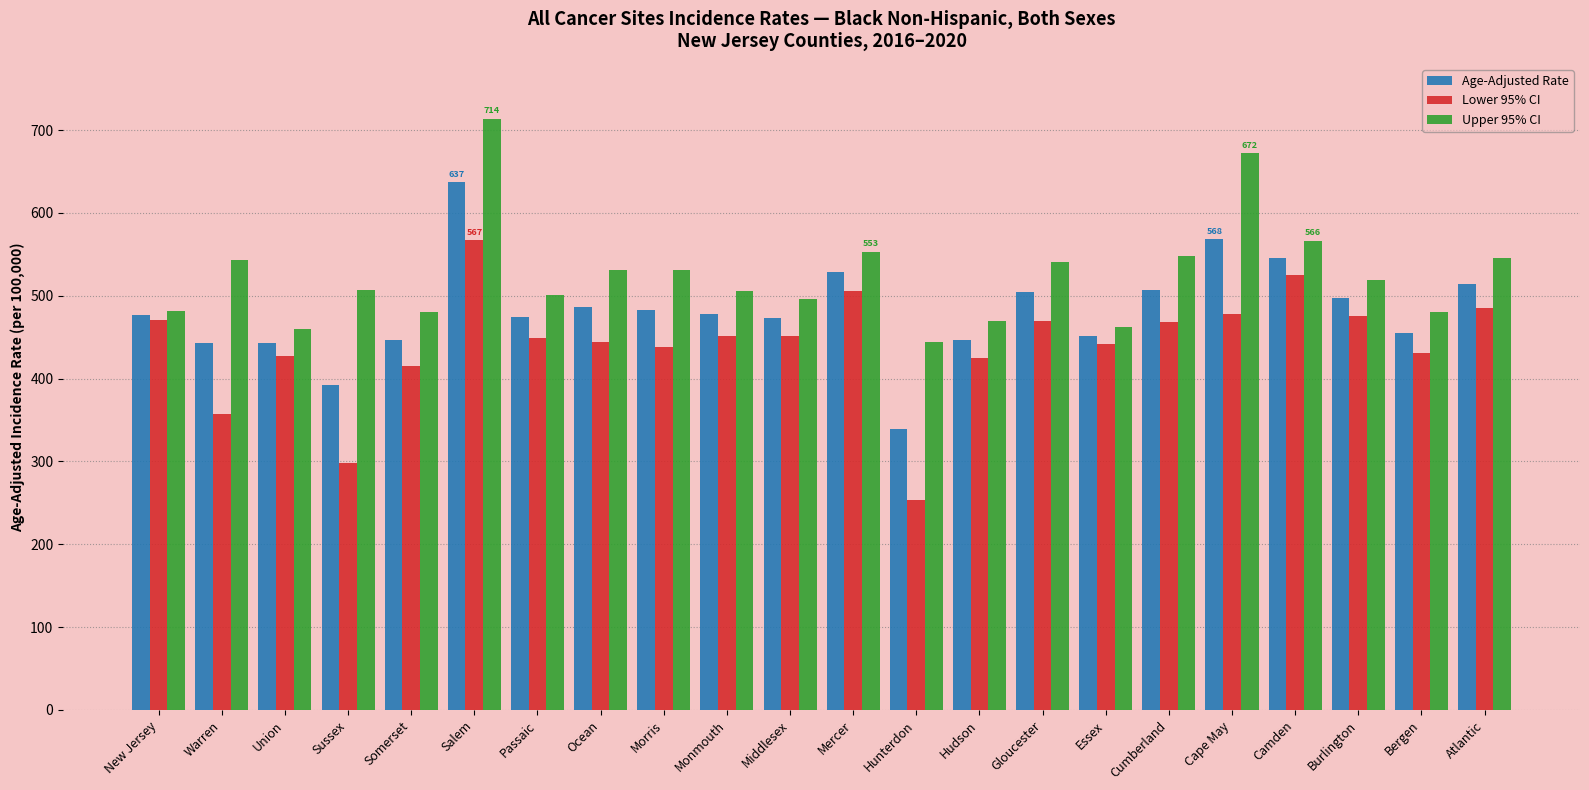

Is it true that Upper 95% CI equals 480.5 at Somerset?

True